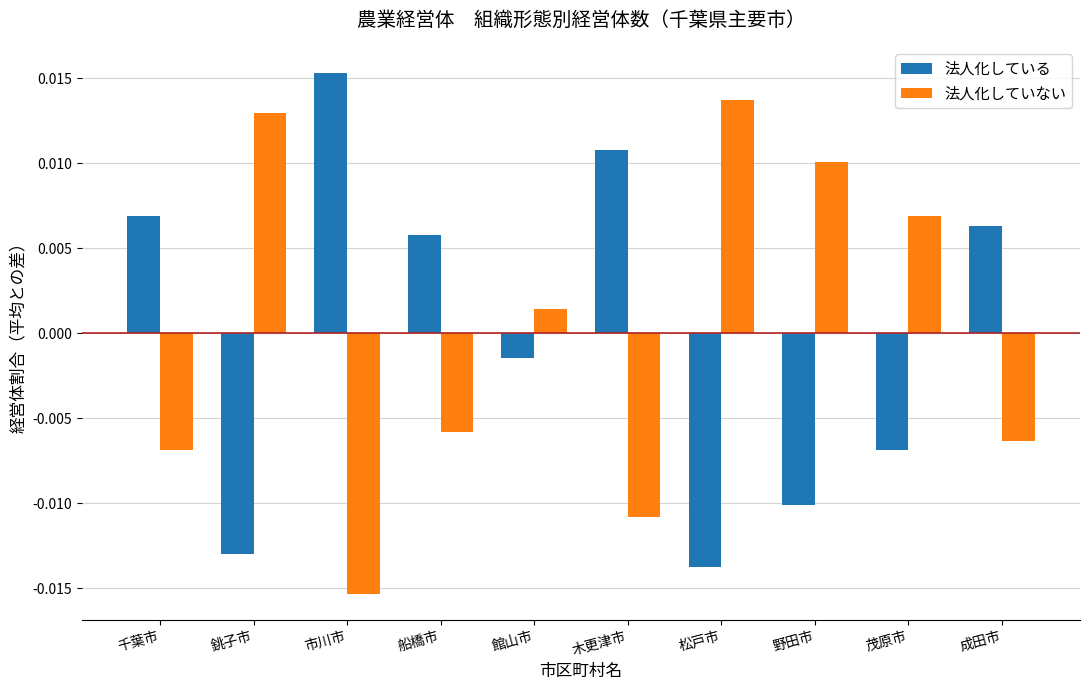

Which category has the lowest value in the 法人化している series?

松戸市